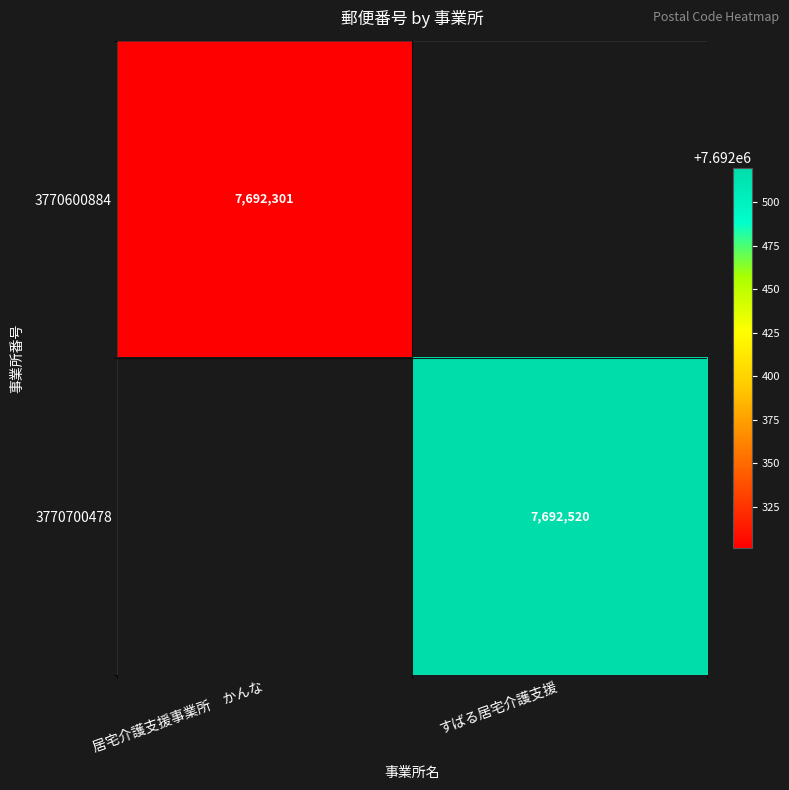

The 3770700478 series shows 10382607 at すばる居宅介護支援. True or false?

False